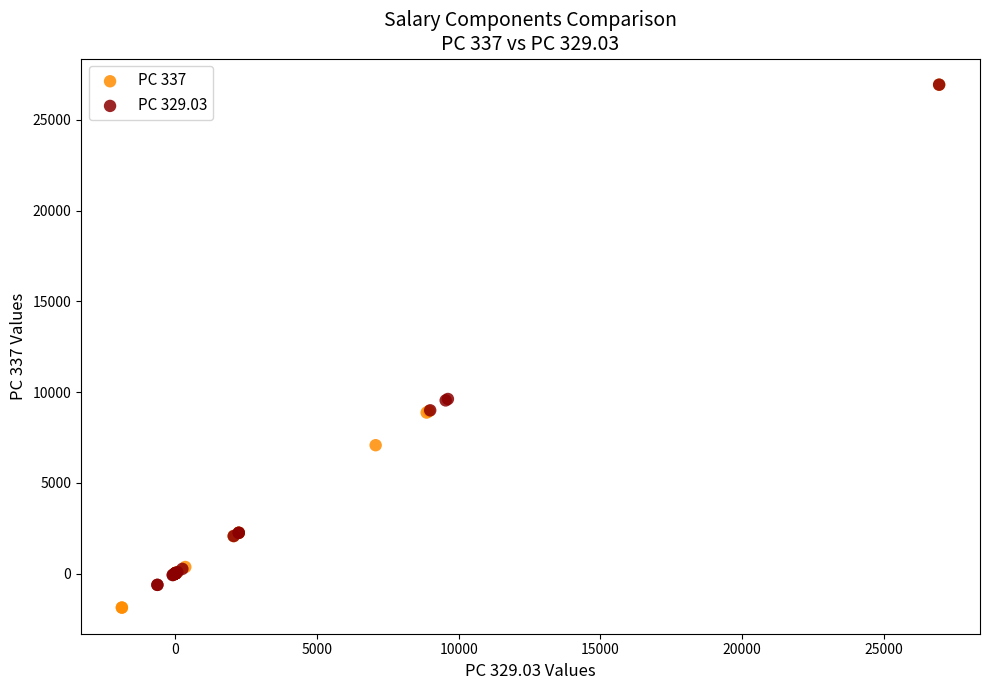

Which series has the largest Y range (max minus min)?

PC 337